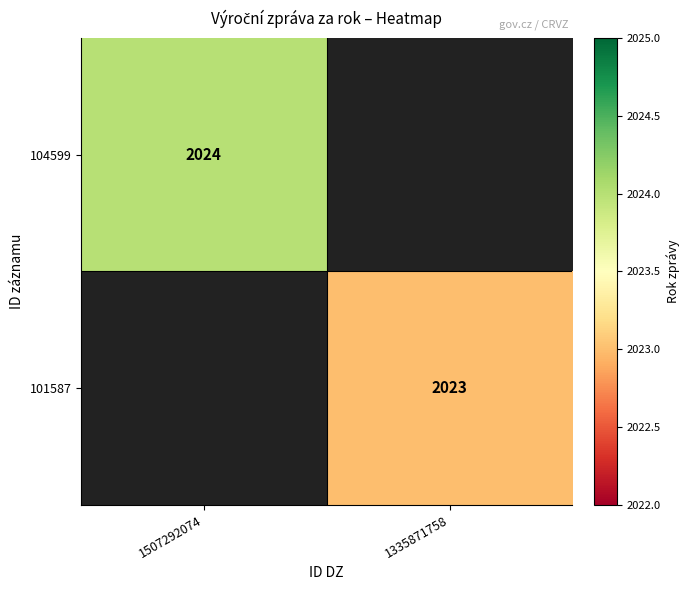

How many series are shown in this chart?

2